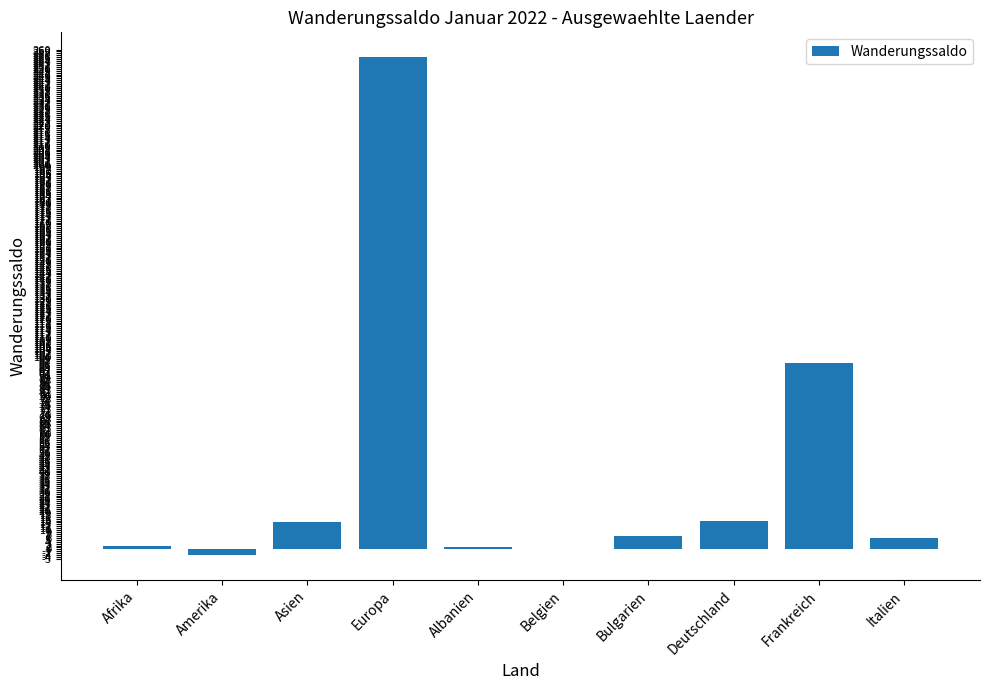

Where is the data nearest to the value 126?

Frankreich